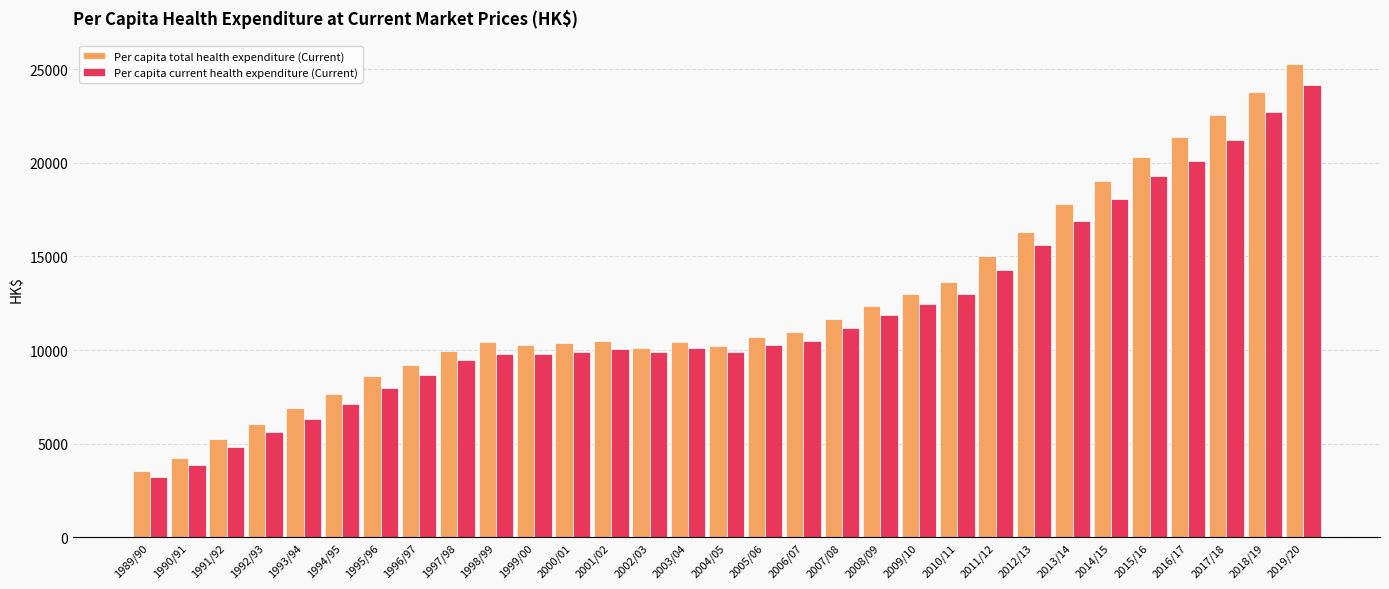

What value does the Per capita current health expenditure (Current) series have at 1993/94?

6343